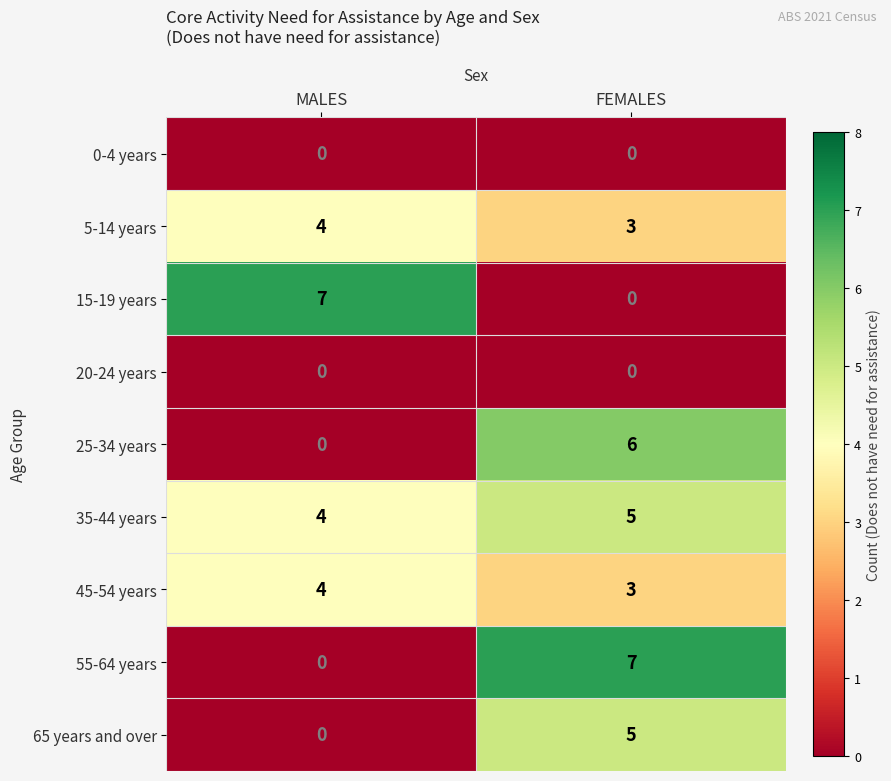

Reading left to right, what are all the values shown in this chart?

0-4 years: MALES=0	FEMALES=0
5-14 years: MALES=4	FEMALES=3
15-19 years: MALES=7	FEMALES=0
20-24 years: MALES=0	FEMALES=0
25-34 years: MALES=0	FEMALES=6
35-44 years: MALES=4	FEMALES=5
45-54 years: MALES=4	FEMALES=3
55-64 years: MALES=0	FEMALES=7
65 years and over: MALES=0	FEMALES=5